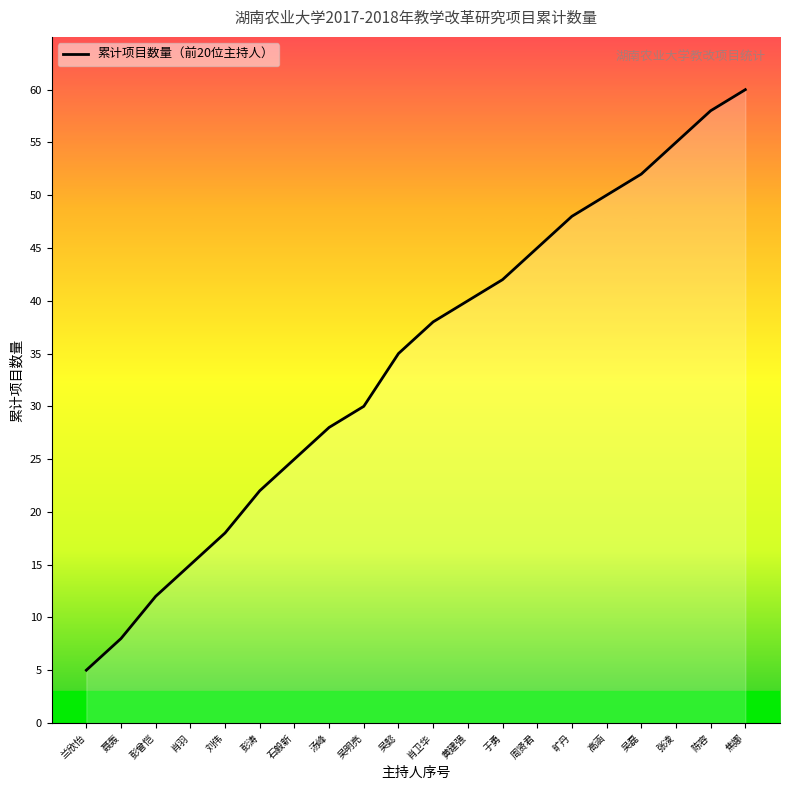

The value at 吴懿 is 46. True or false?

False